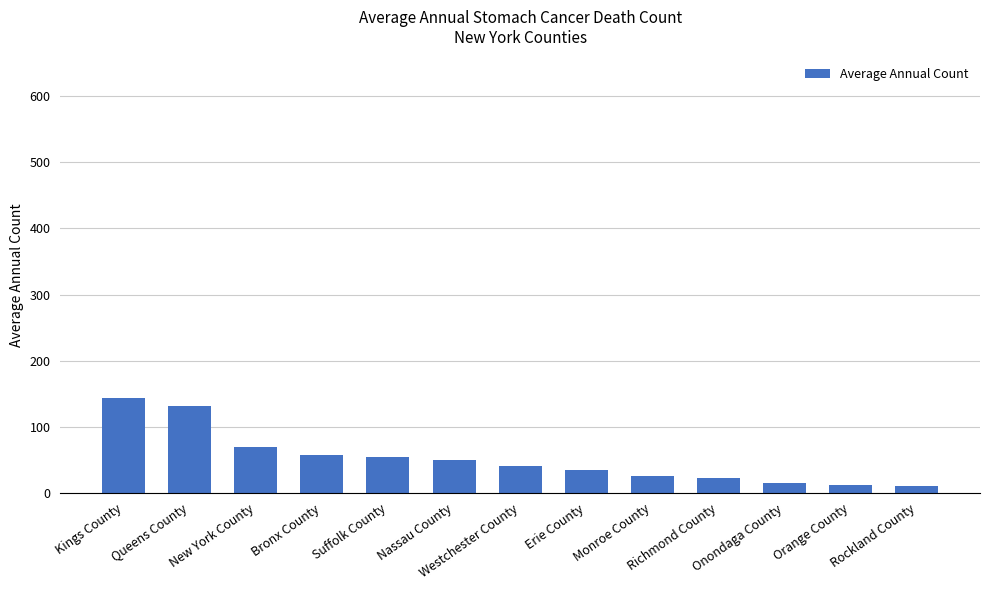

The chart shows a value of 50 at Nassau County. True or false?

True